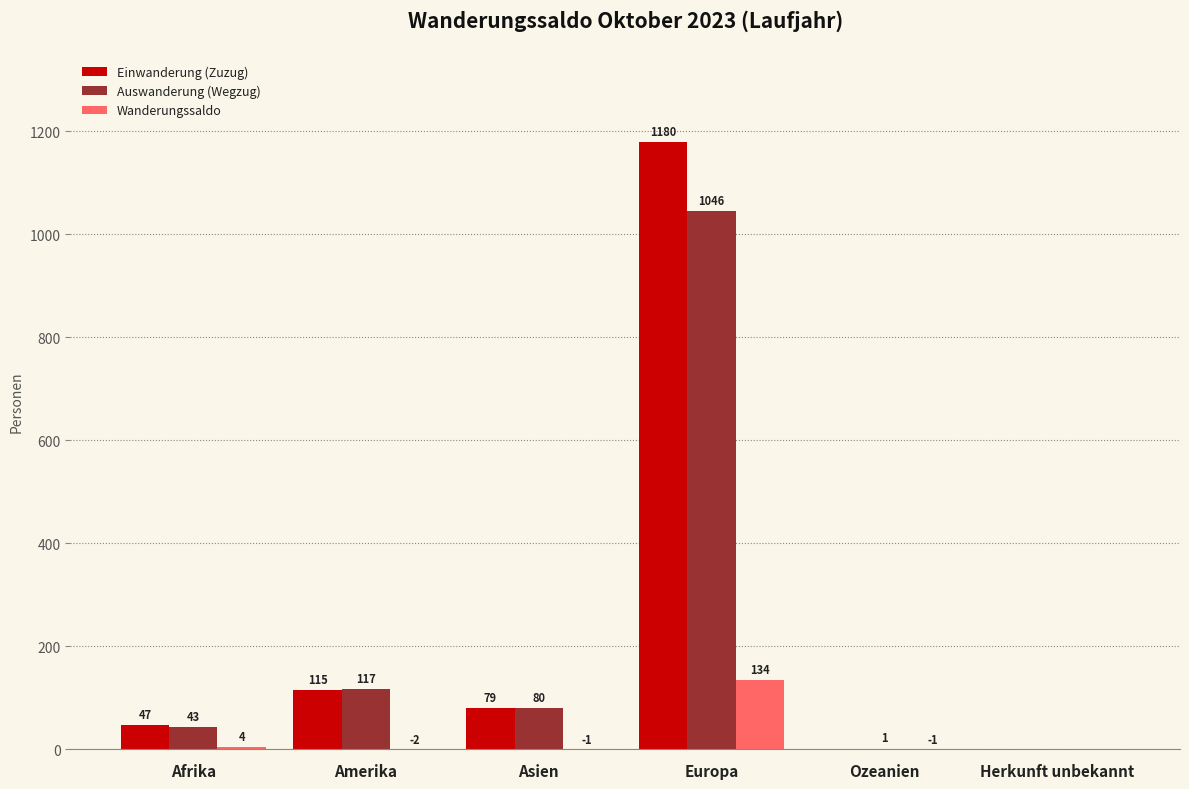

What is the greatest value displayed?

1180